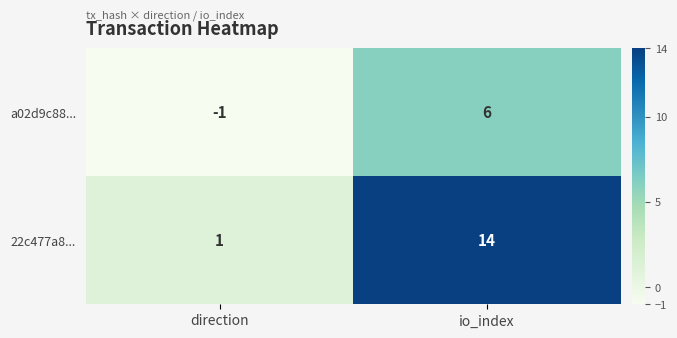

Rank the series by their maximum value, from lowest to highest.

a02d9c88..., 22c477a8...